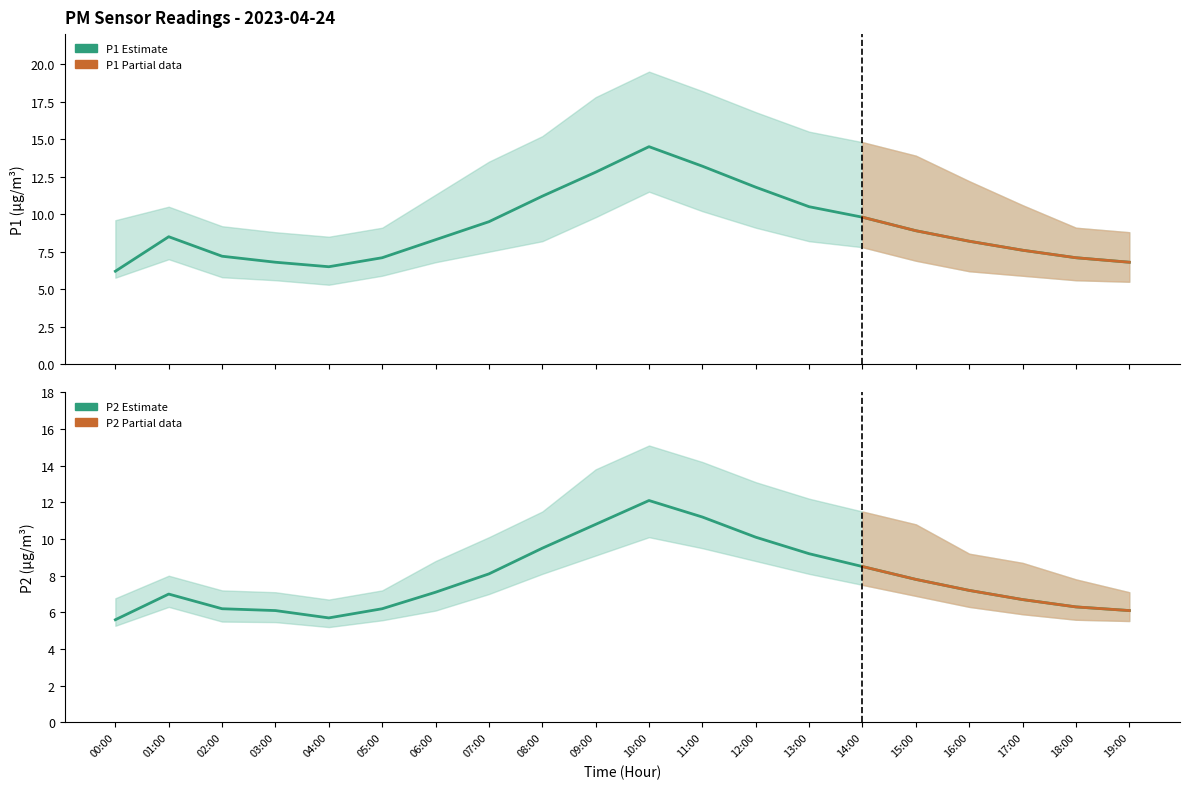

What is the value of the P1 point at the 1st from the left?

6.2